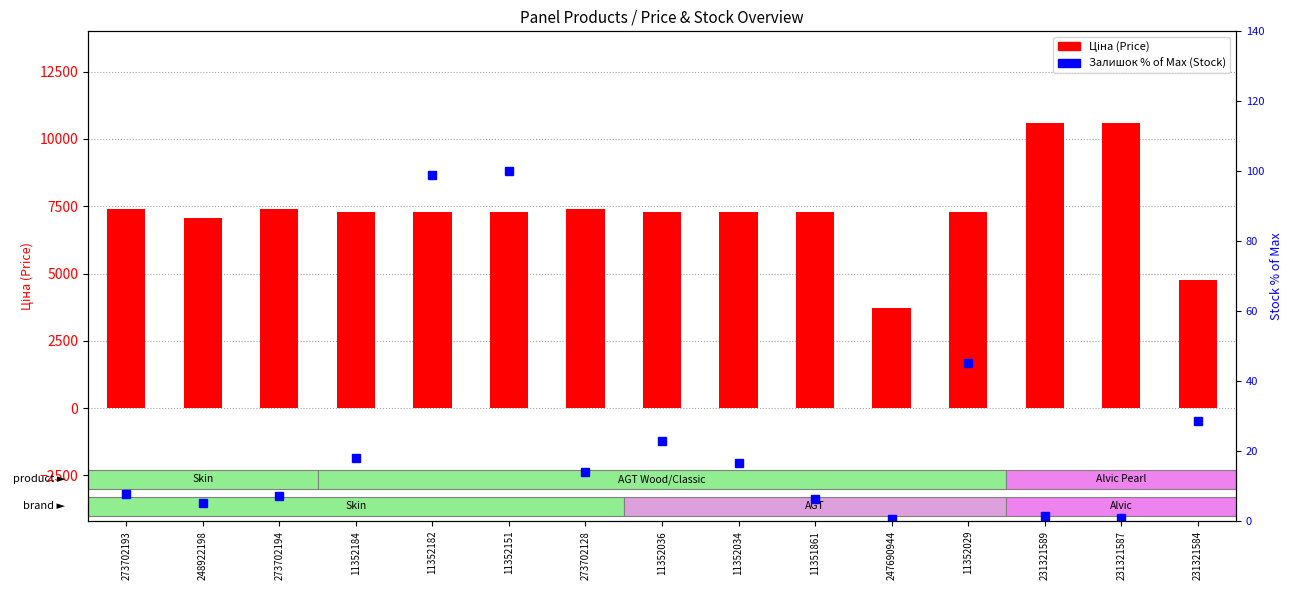

List the labels in order of Залишок % (Stock %) value, largest first.

11352151, 11352182, 11352029, 231321584, 11352036, 11352184, 11352034, 273702128, 273702193, 273702194, 11351861, 248922198, 231321589, 231321587, 247690944